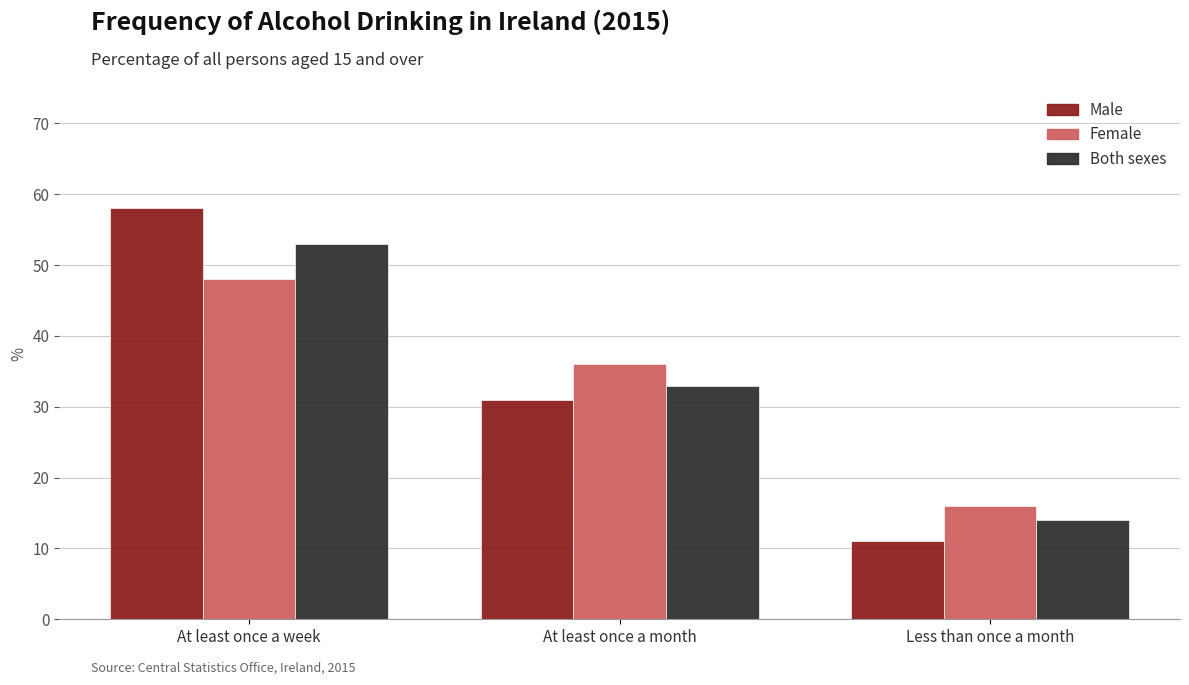

At which category is the sum across all series the highest?

At least once a week